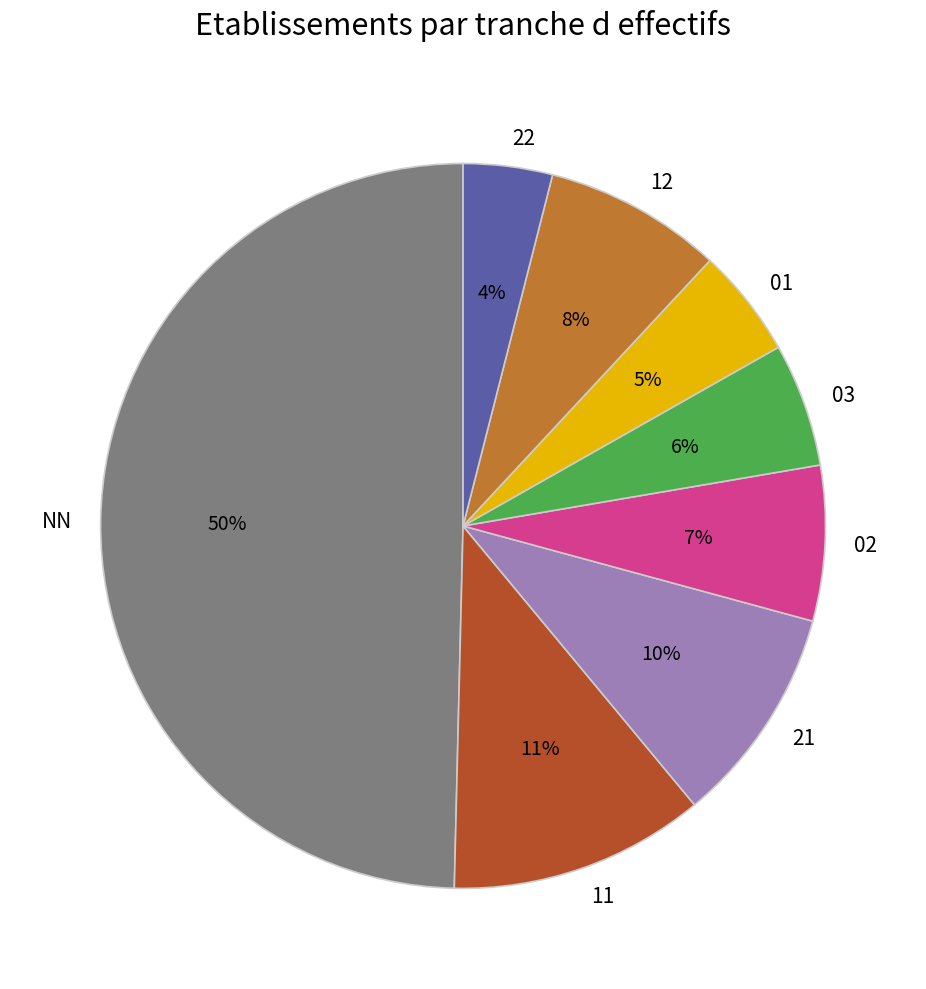

Approximately how many times larger is the value at 21 compared to 02?

1.4